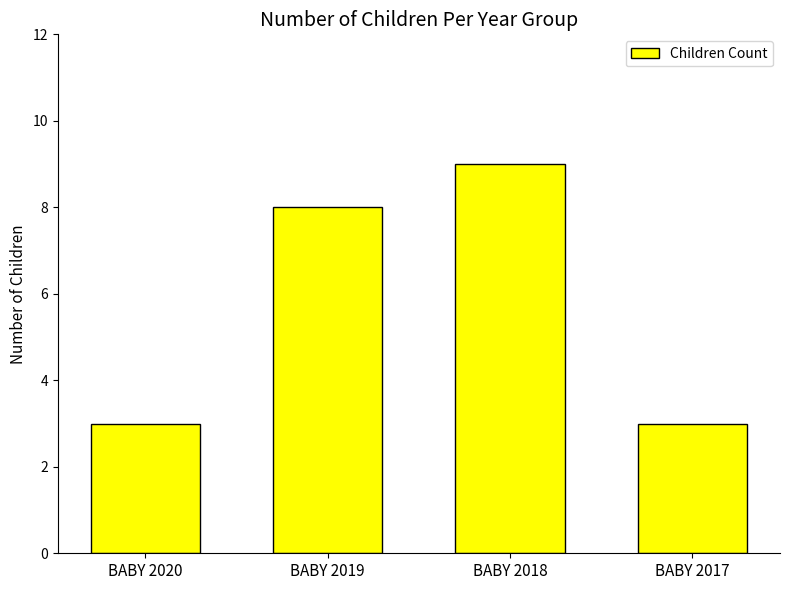

What is the maximum value shown in the chart?

9